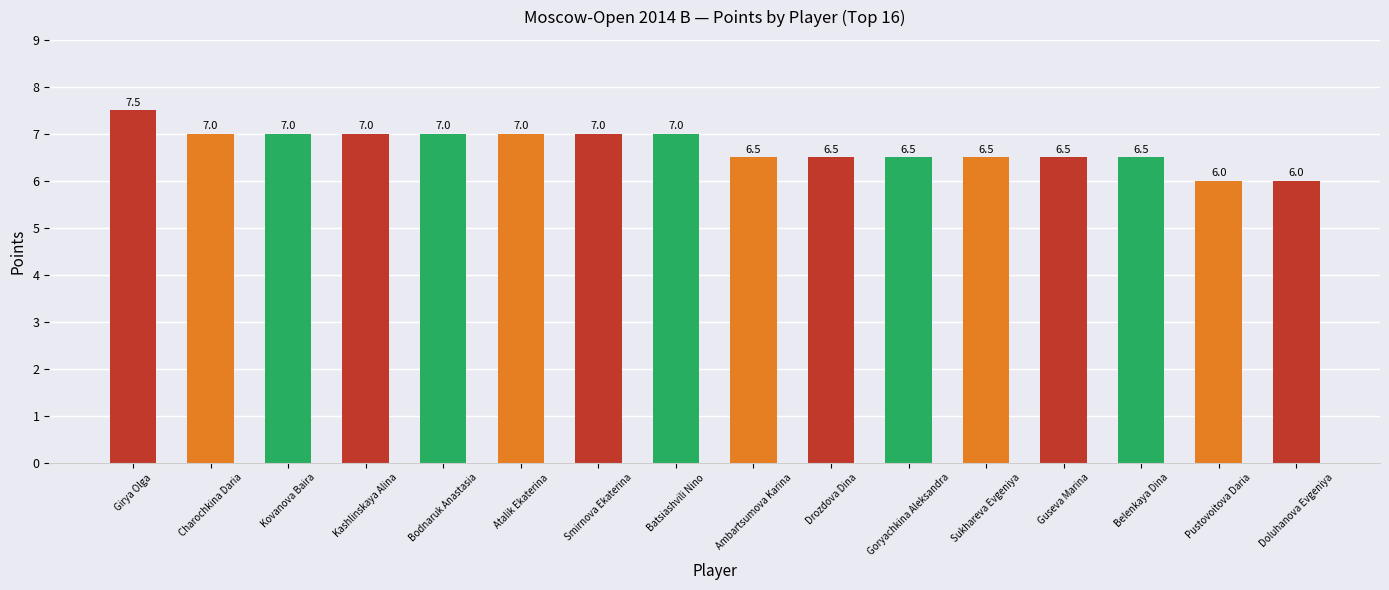

Reading left to right, what are all the values shown in this chart?

Girya Olga=7.5	Charochkina Daria=7.0	Kovanova Baira=7.0	Kashlinskaya Alina=7.0	Bodnaruk Anastasia=7.0	Atalik Ekaterina=7.0	Smirnova Ekaterina=7.0	Batsiashvili Nino=7.0	Ambartsumova Karina=6.5	Drozdova Dina=6.5	Goryachkina Aleksandra=6.5	Sukhareva Evgeniya=6.5	Guseva Marina=6.5	Belenkaya Dina=6.5	Pustovoitova Daria=6.0	Doluhanova Evgeniya=6.0